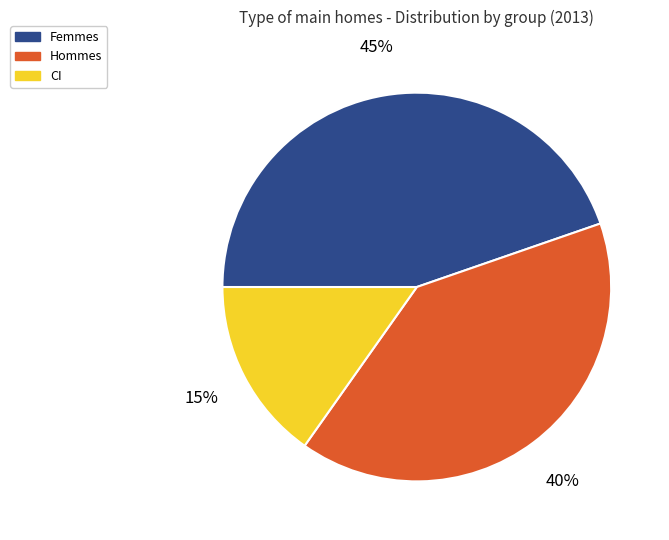

Count the number of slices in the pie.

3